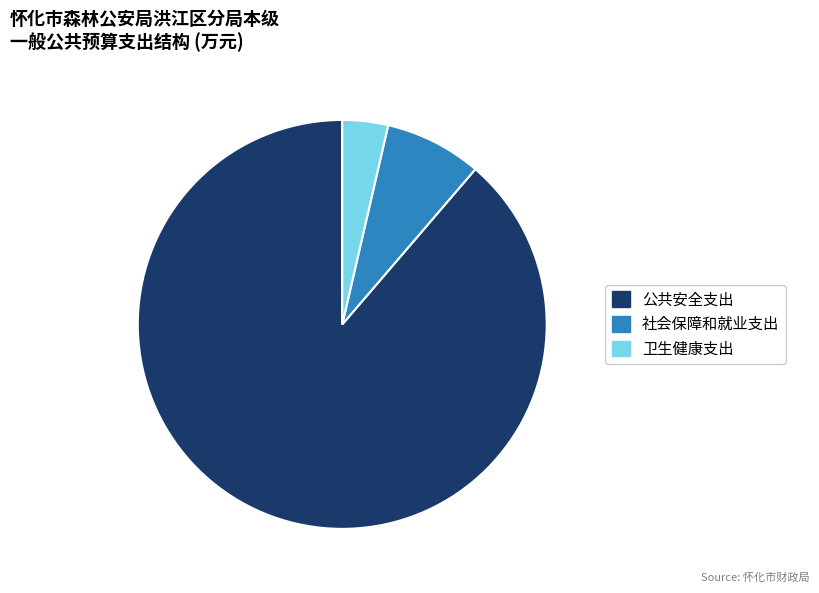

Is the sum of 社会保障和就业支出 and 卫生健康支出 greater than half?

No